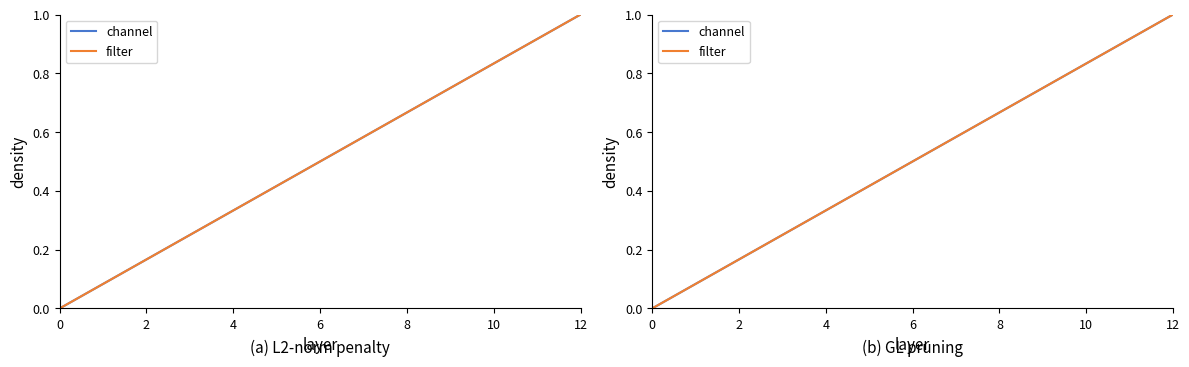

What is the difference between the maximum and minimum values in the filter series?

1.0